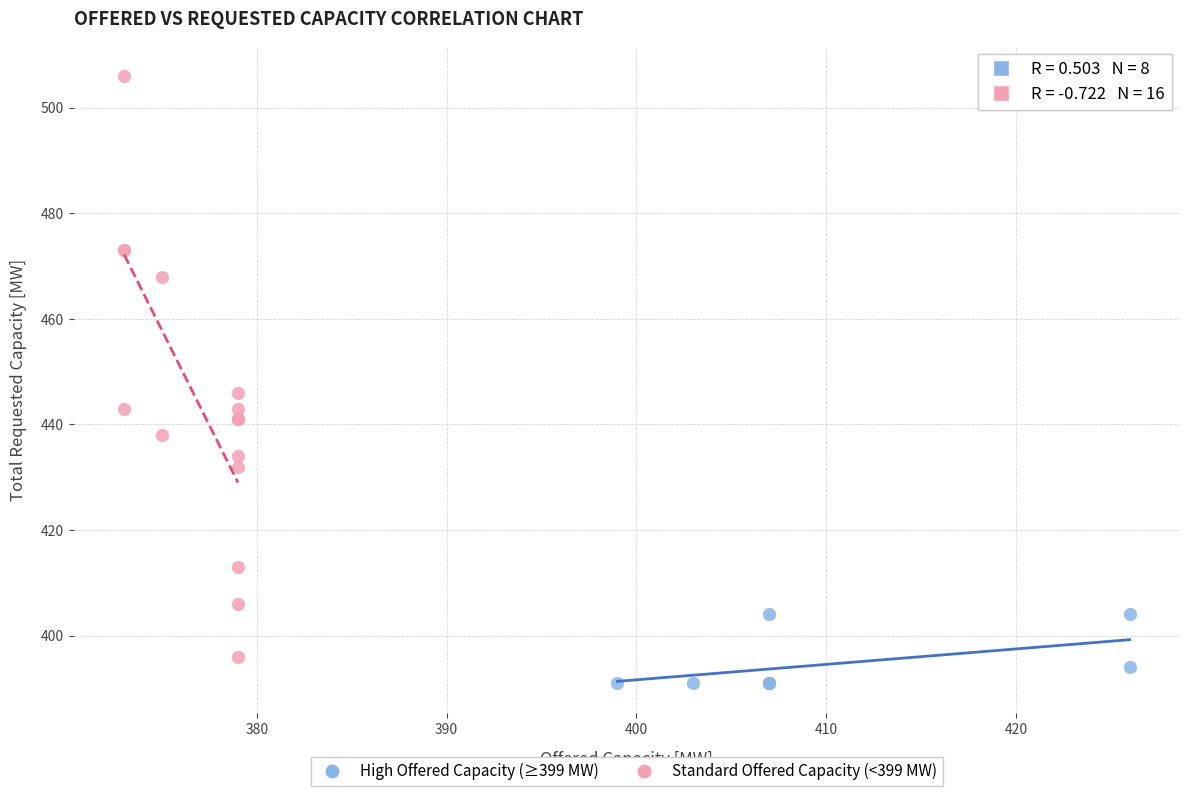

What are all the series names shown in the legend?

High Offered Capacity (≥399 MW), Standard Offered Capacity (<399 MW)